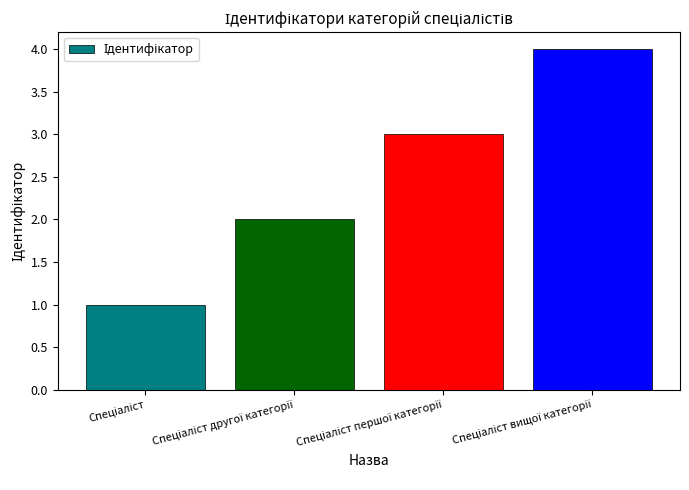

What is the sum of all values?

10